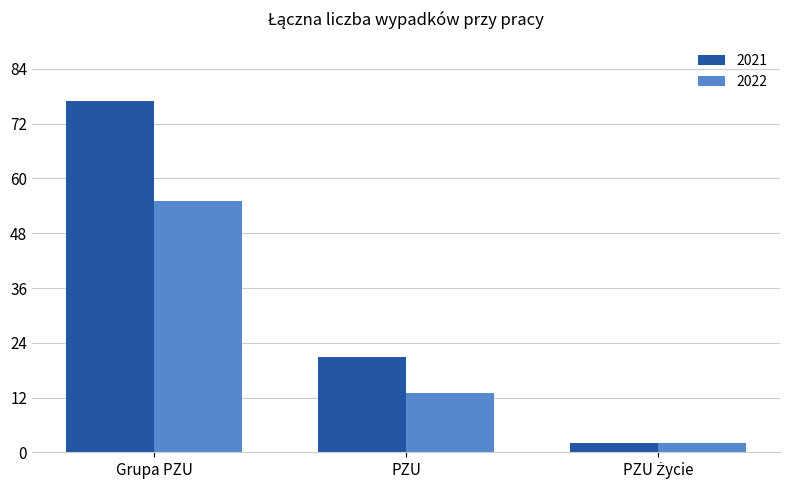

What are all the series names shown in the legend?

2021, 2022